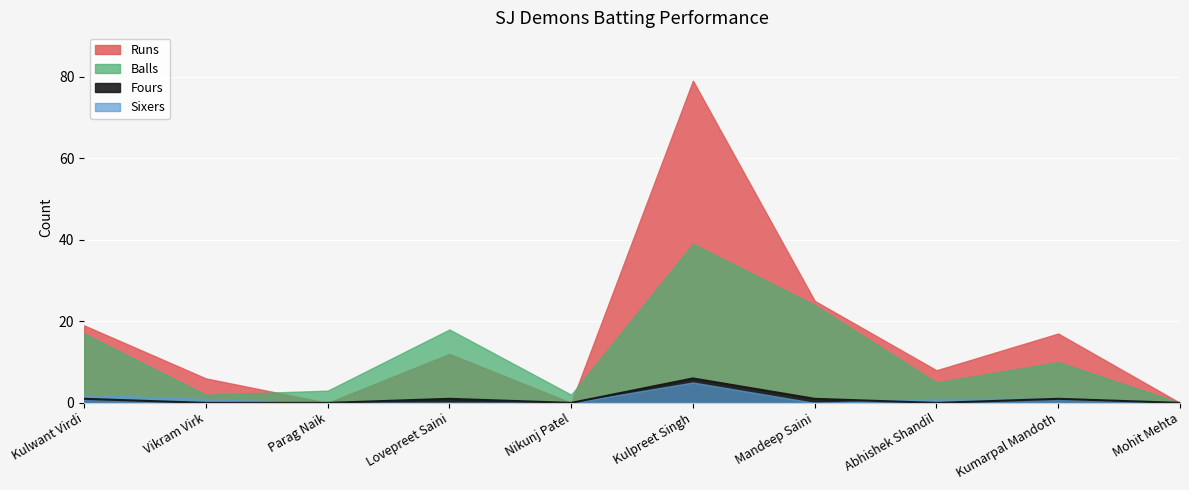

At how many categories does at least one series exceed 50?

1